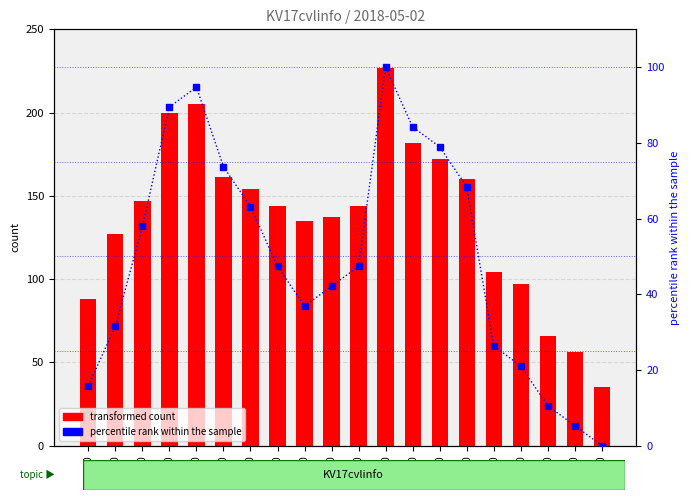

How many series are shown in this chart?

2